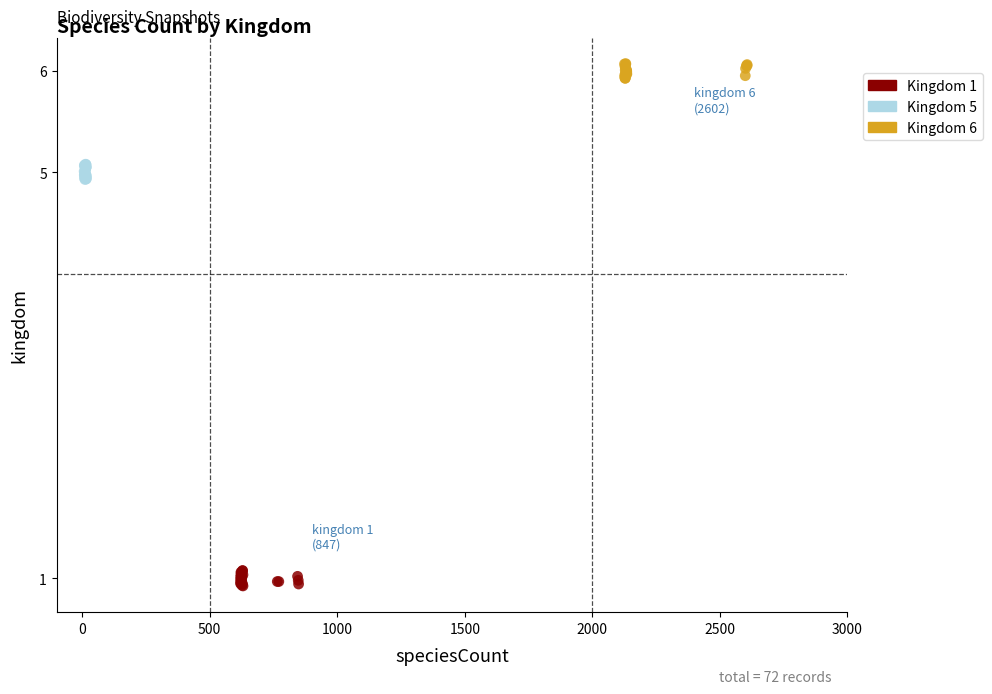

Which series reaches the maximum Y coordinate?

Kingdom 6